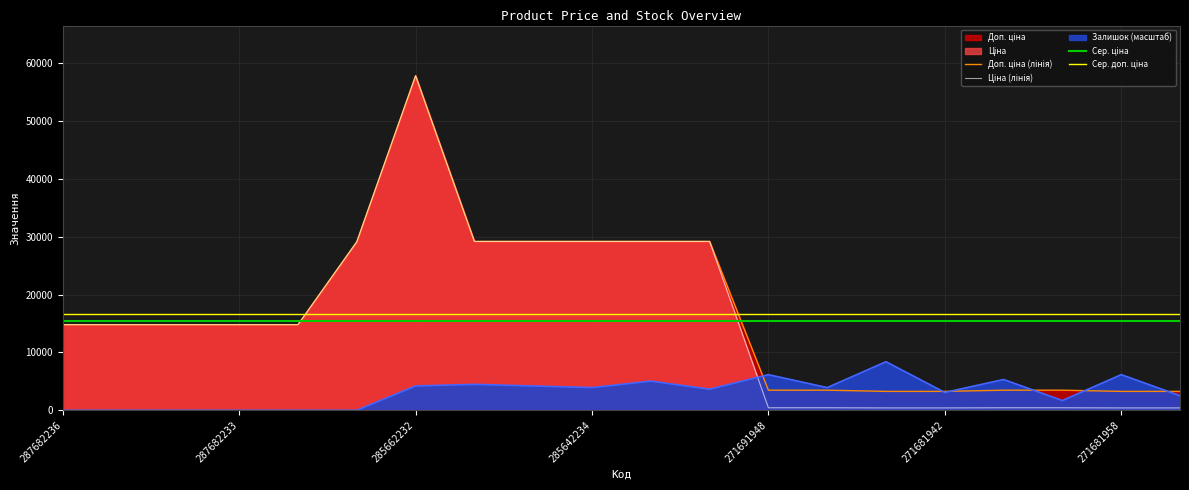

True or false: Ціна has more than 2 points higher than both neighbors.

False